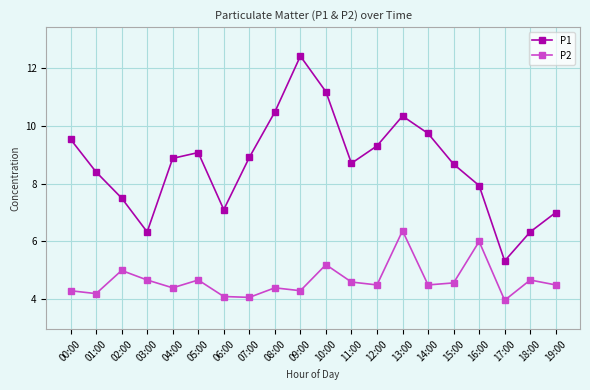

What is the maximum value shown in the chart?

12.4